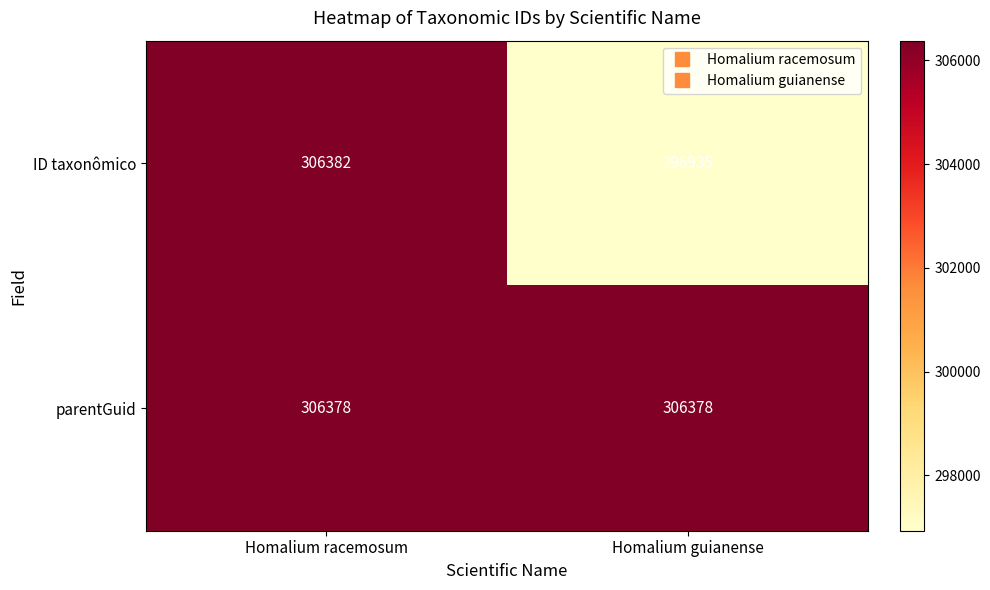

At which category is the sum across all series the highest?

Homalium racemosum